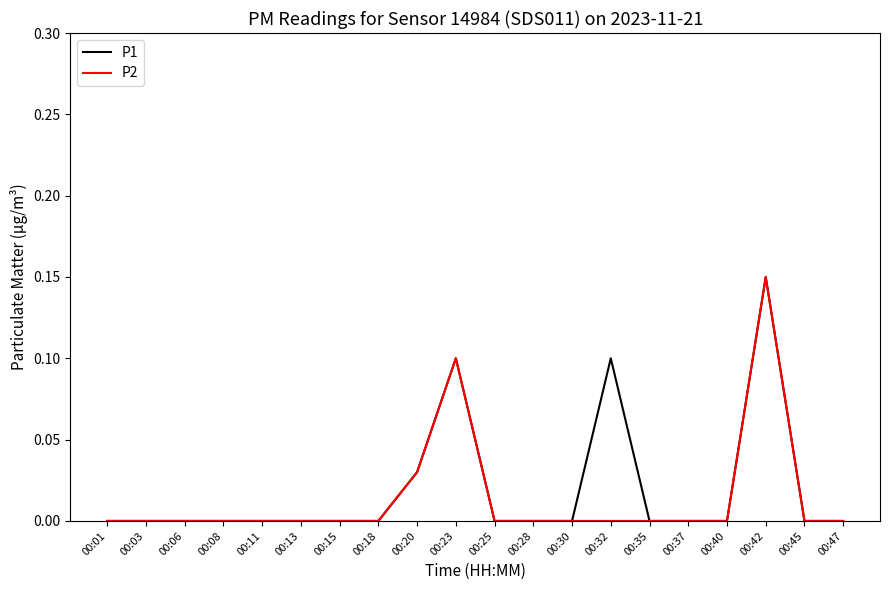

At which category does the chart reach its peak across all series?

00:42